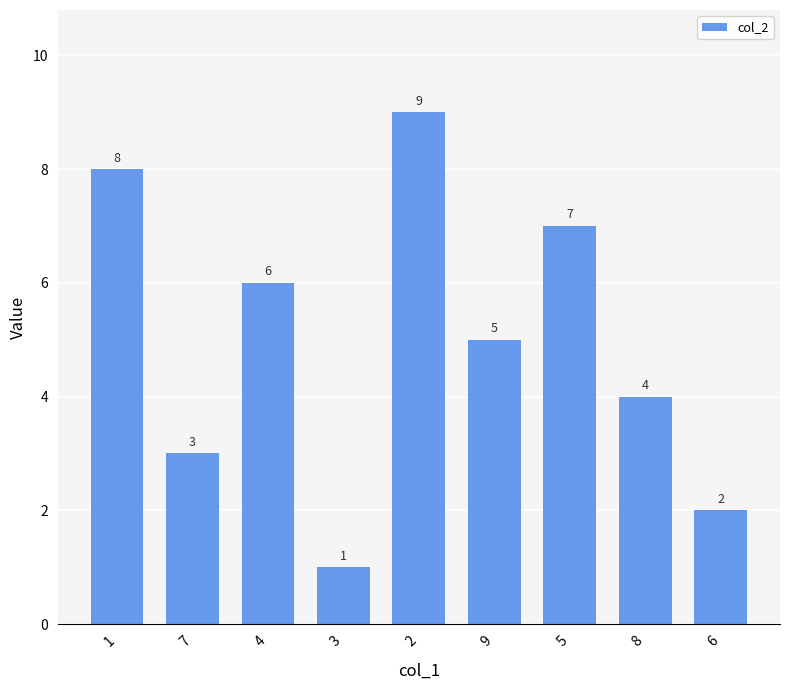

Which category has the highest value across all series?

2